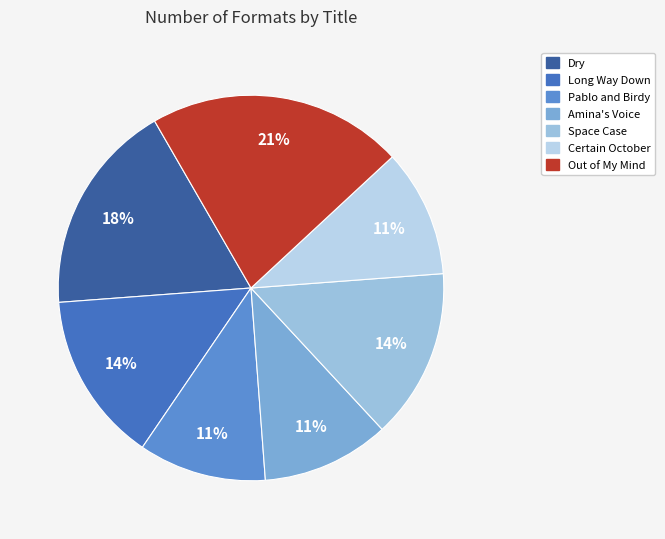

Which slice is the smallest?

Pablo and Birdy